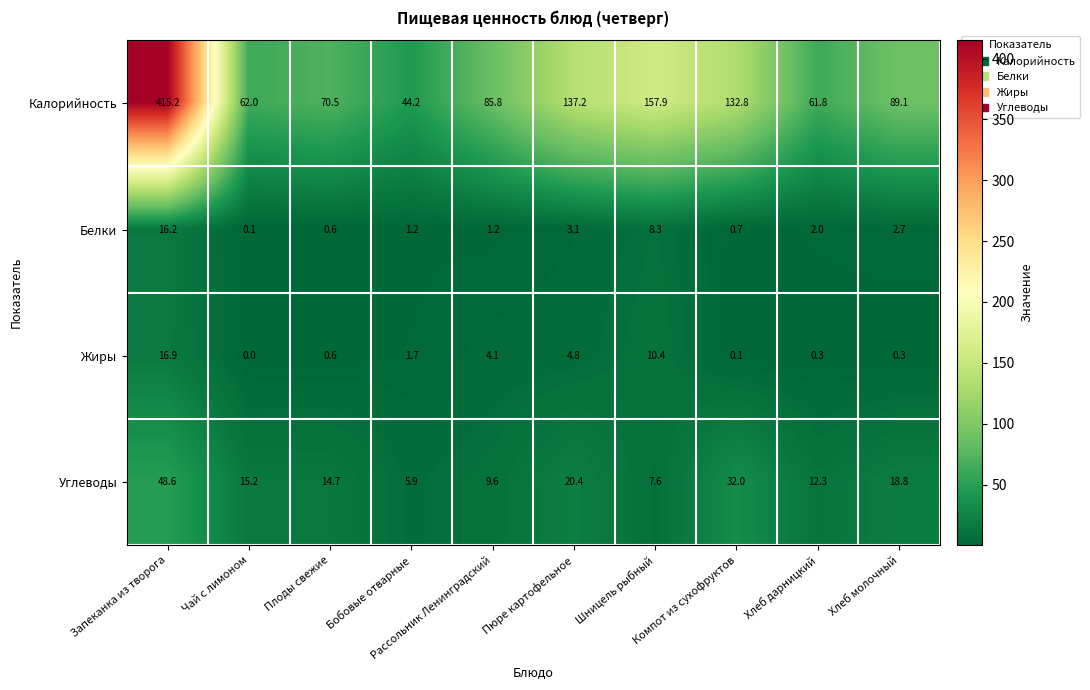

How many data points in Углеводы are above 15?

5